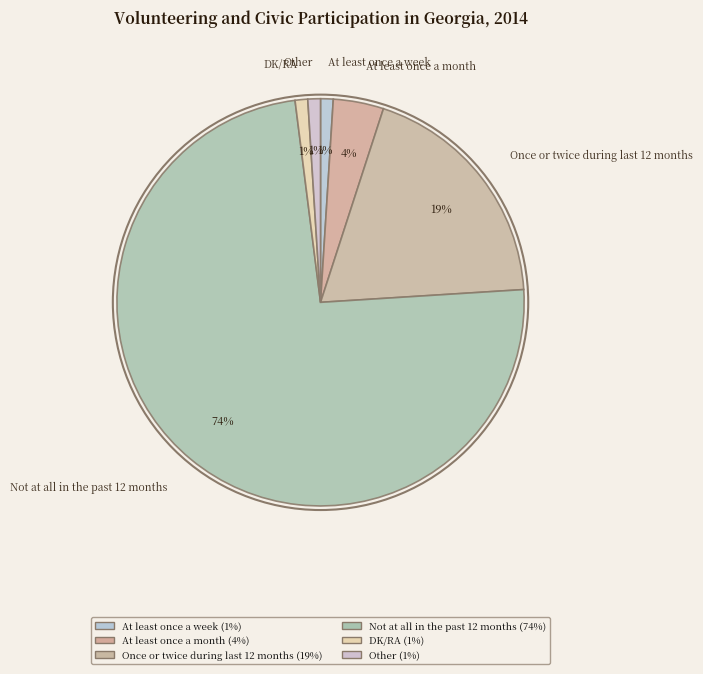

What is the largest slice in the pie chart?

Not at all in the past 12 months